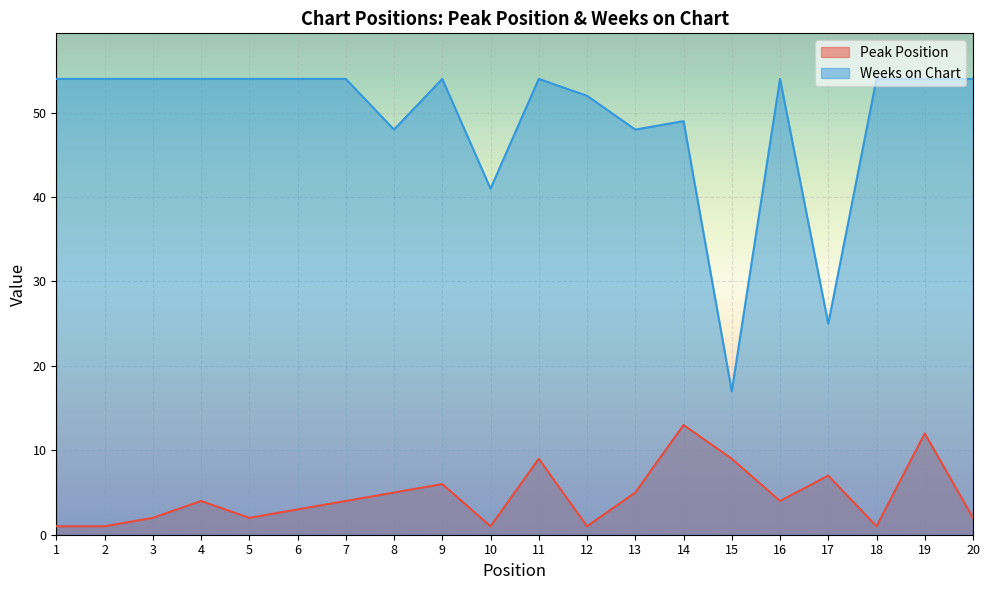

Does the chart display data point markers on the line(s)?

No